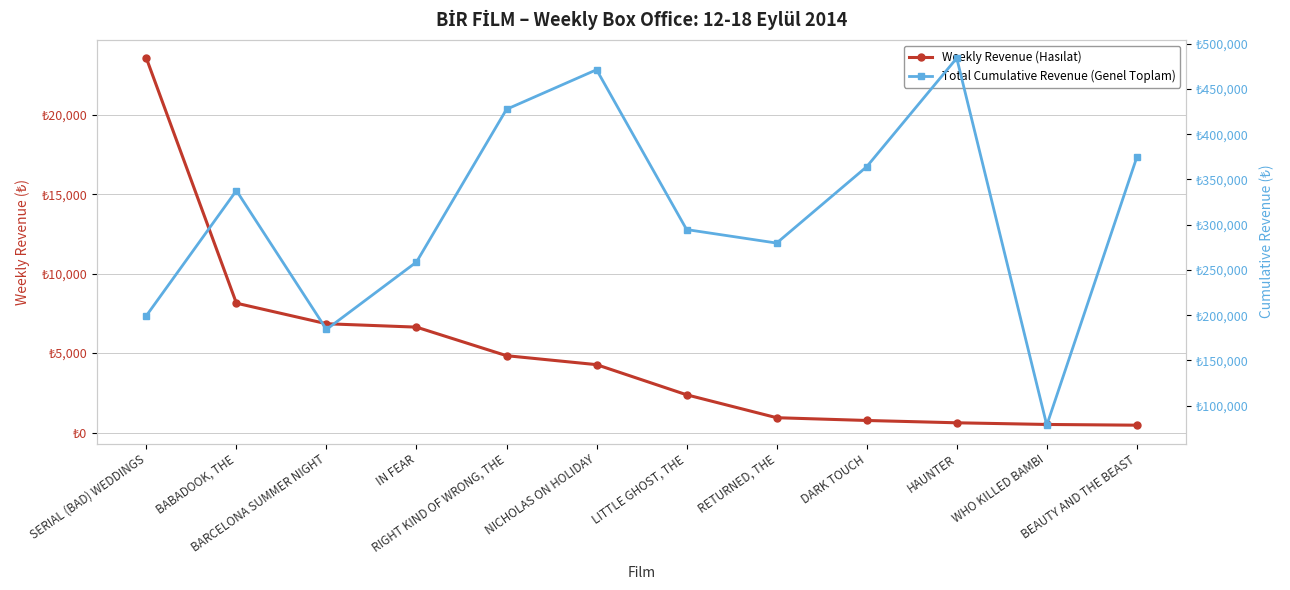

At which category is the sum across all series the highest?

HAUNTER